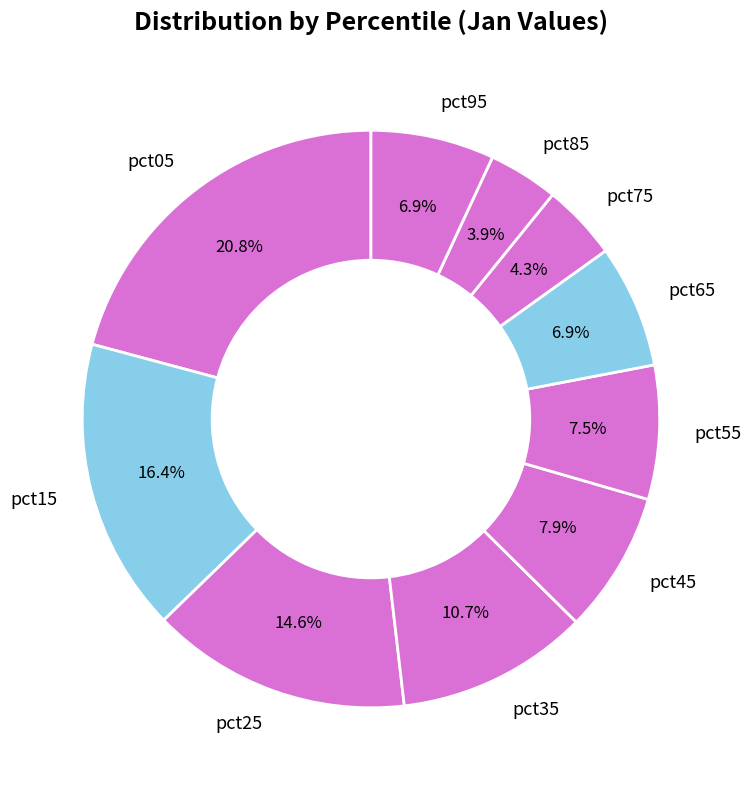

To the nearest percent, what portion does pct45 represent?

8%